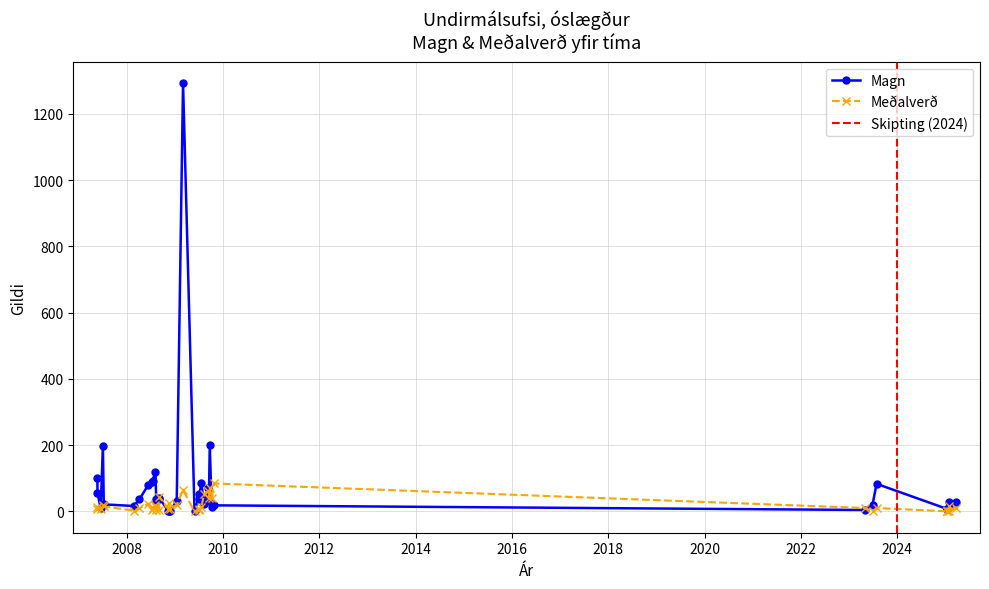

How many data points in Magn are above 30?

18